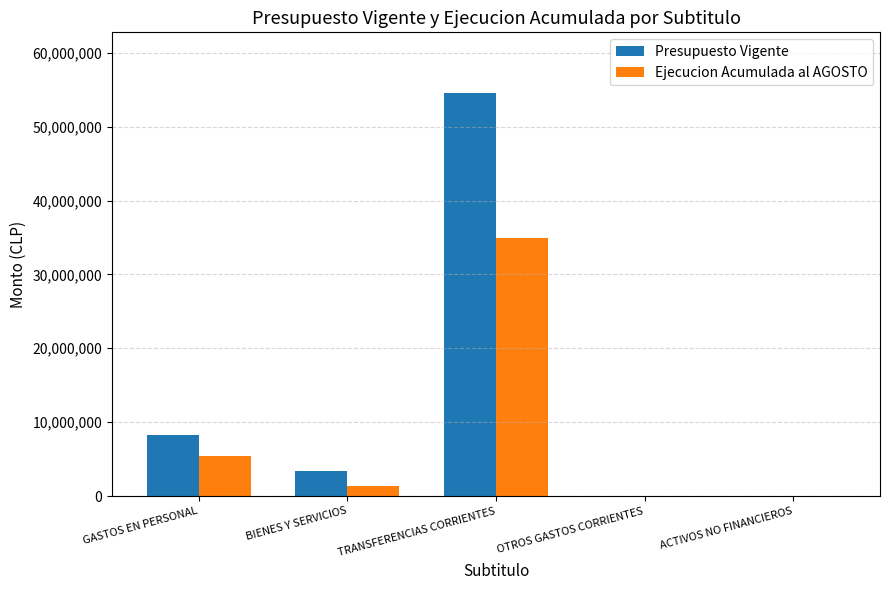

Which series has the largest total across all categories?

Presupuesto Vigente